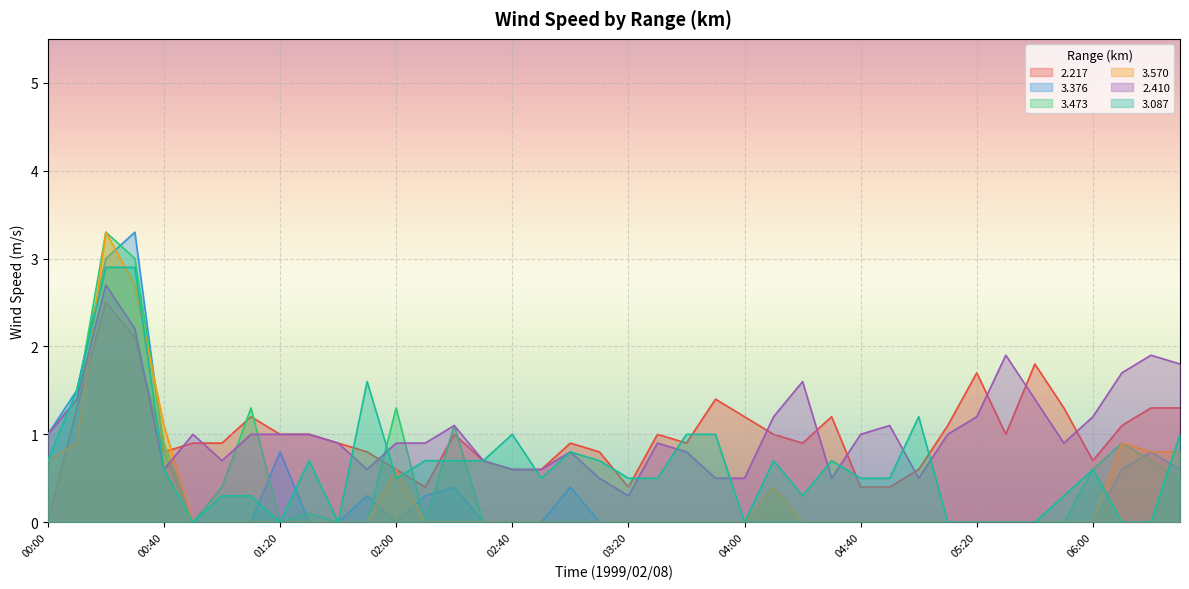

What is the maximum value for 2.410?

2.7